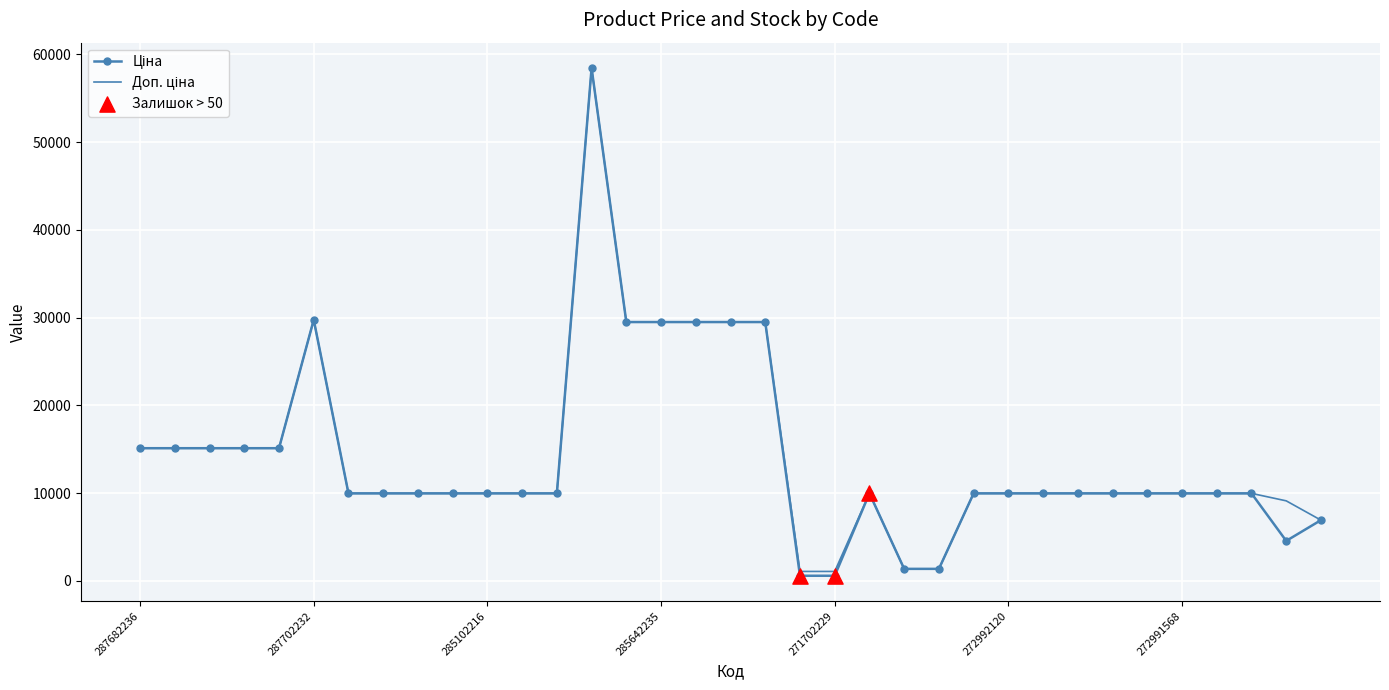

What is the maximum value shown in the chart?

58426.5